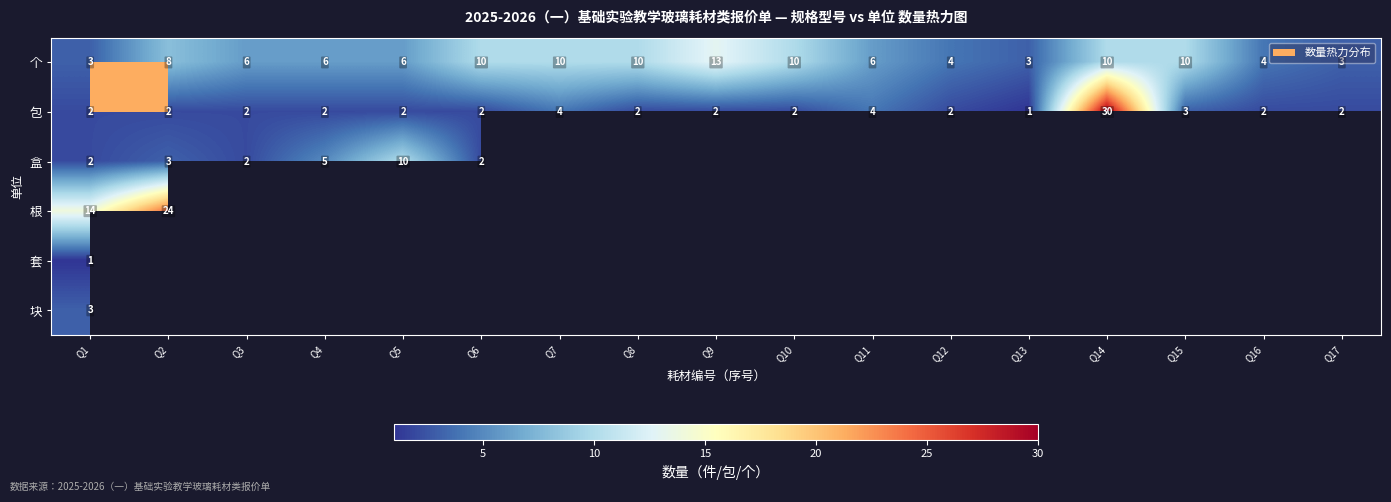

At how many categories does at least one series exceed 6?

10